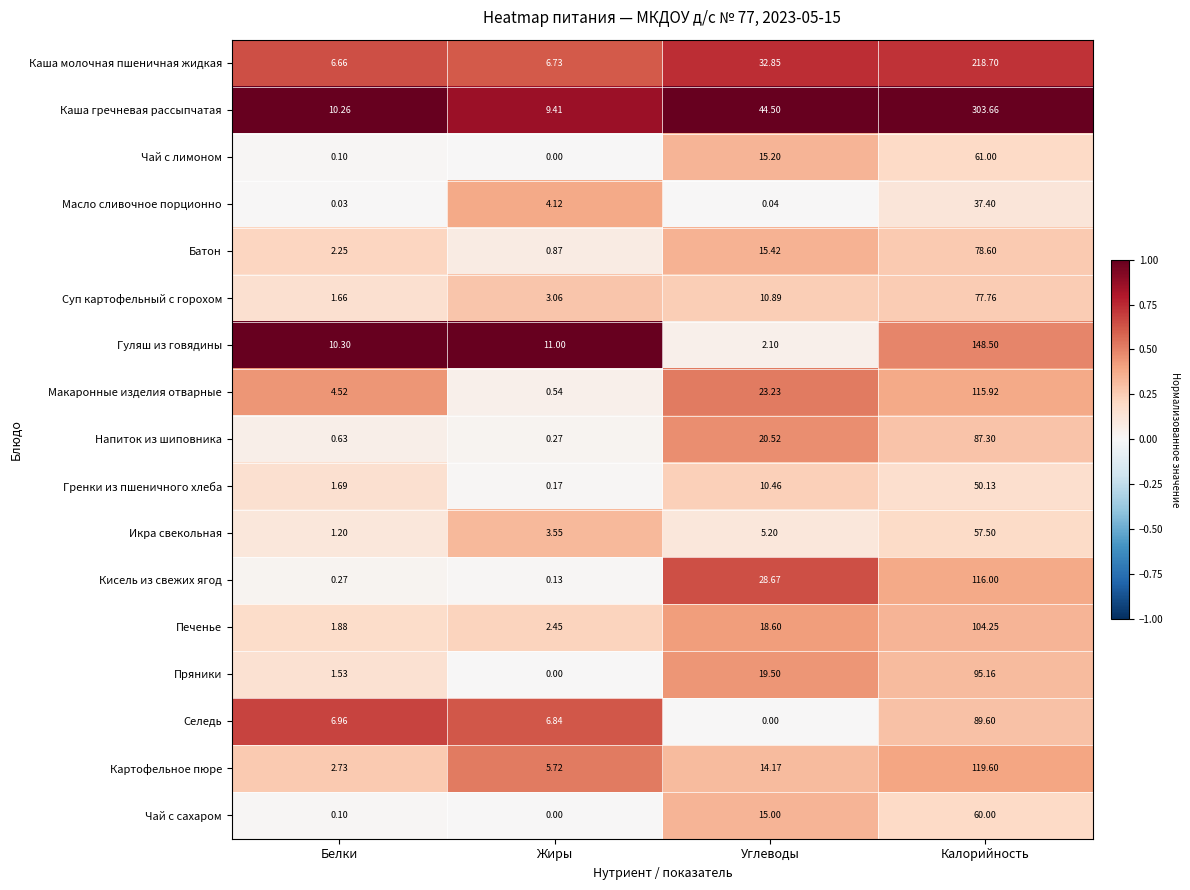

What is the difference between the highest and lowest values at Белки?

10.3